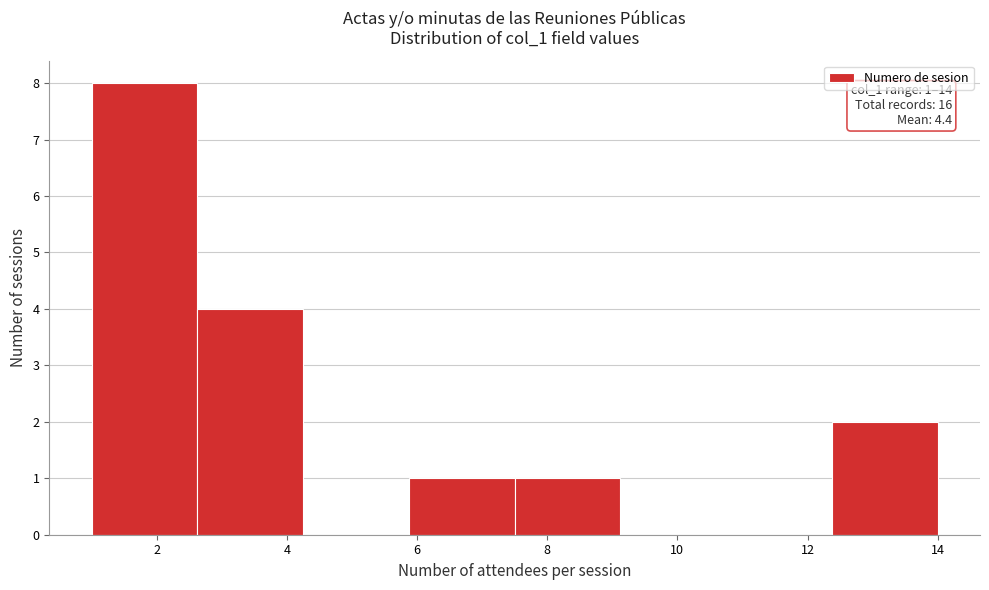

Over which range of the x-axis is the bar tallest?

1.0 to 2.6